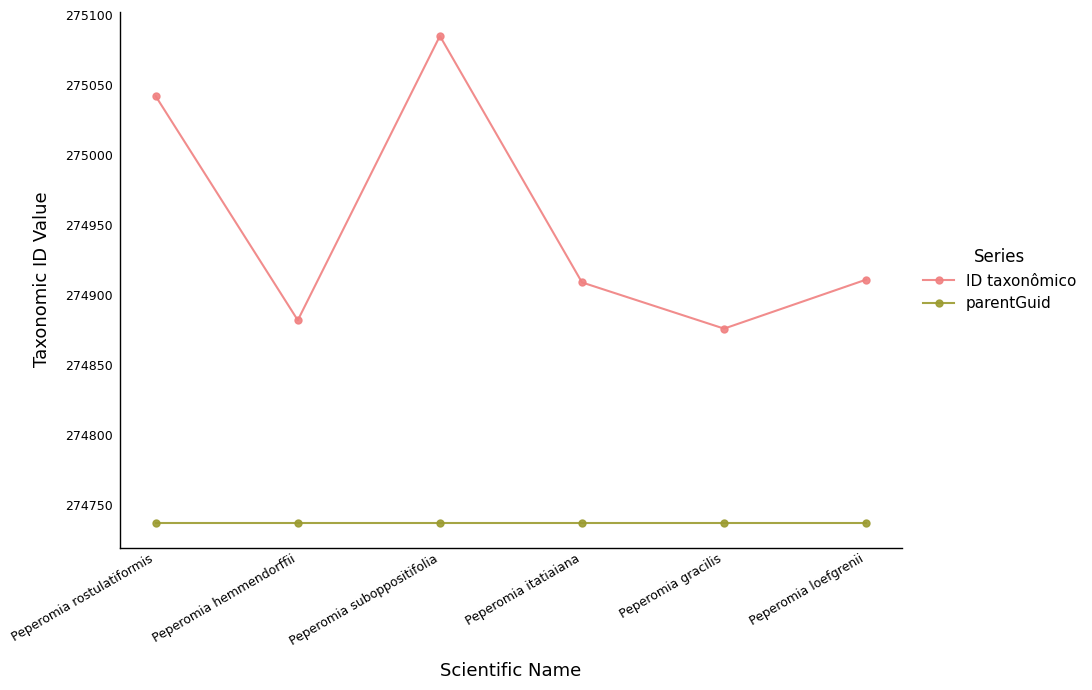

What is the spread (max minus min) of values at Peperomia gracilis?

139